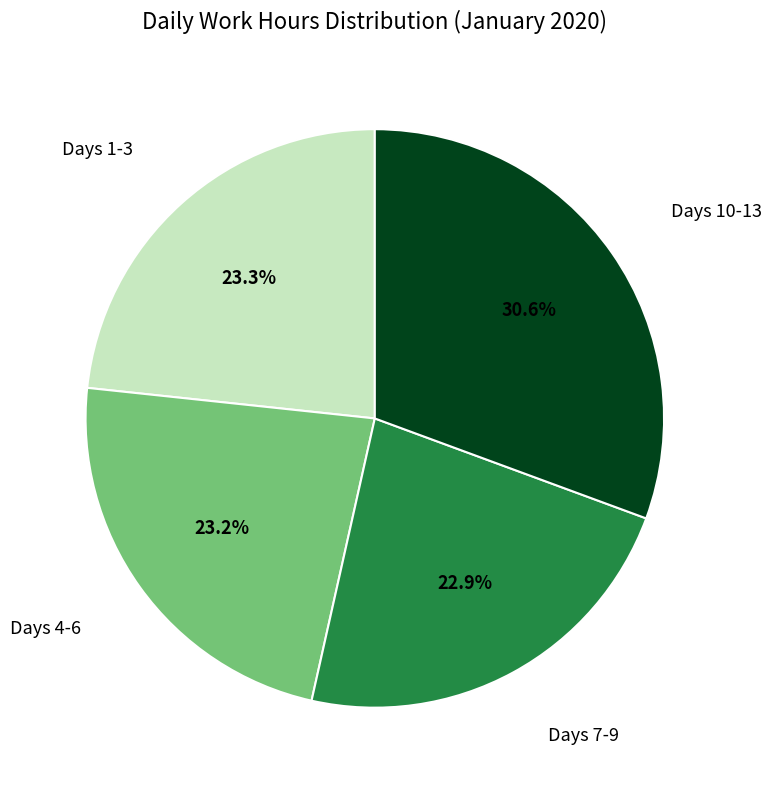

Does any single category account for the majority?

No